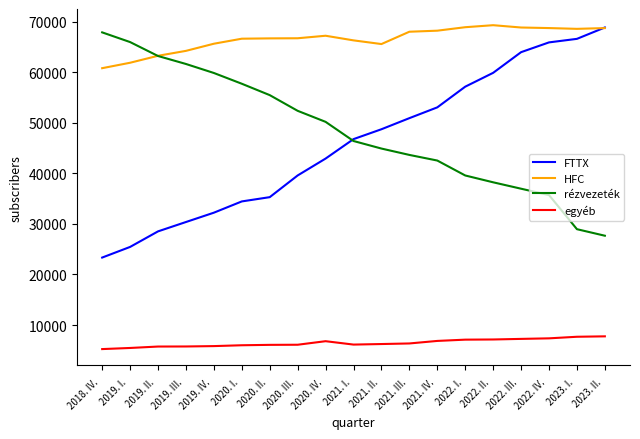

Which series has the widest spread of values?

FTTX